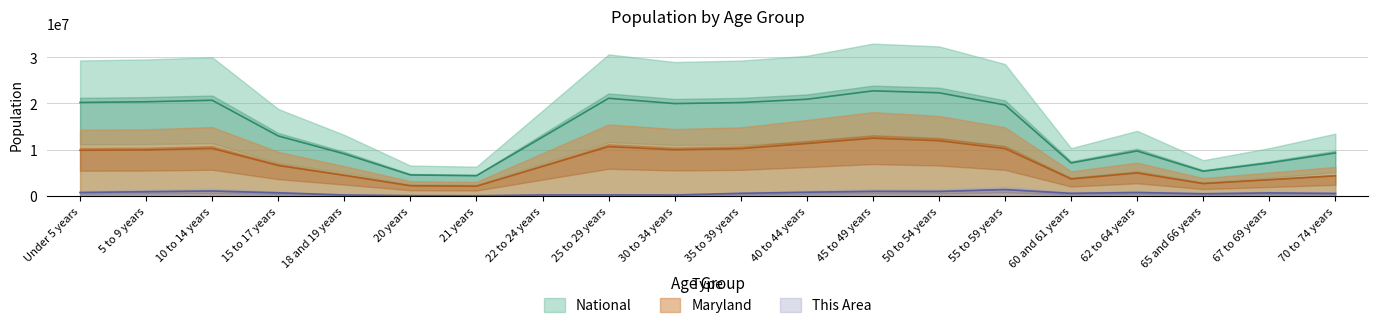

True or false: Maryland has a value of 14054052.6 at 25 to 29 years.

False